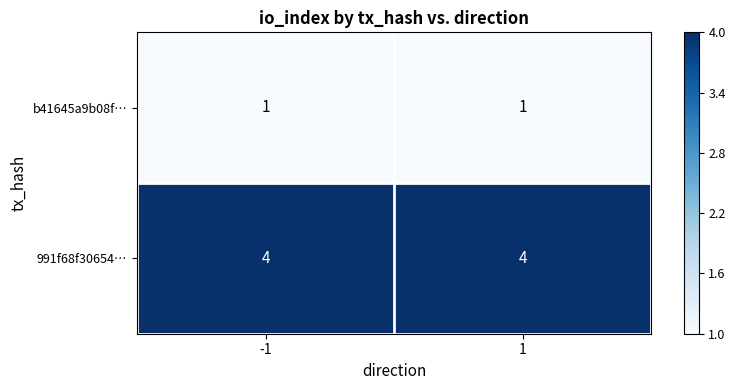

Is the value of 991f68f30654… at -1 greater than the value of b41645a9b08f… at 1?

Yes